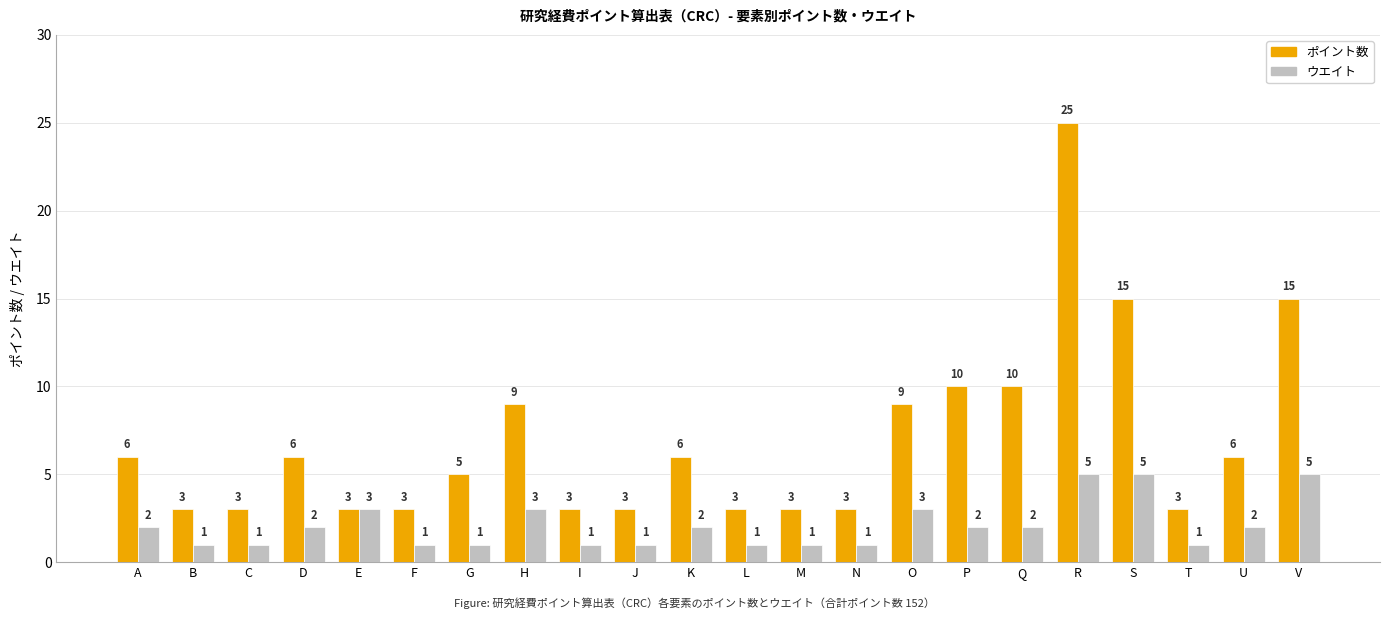

How many bars are there in total?

44